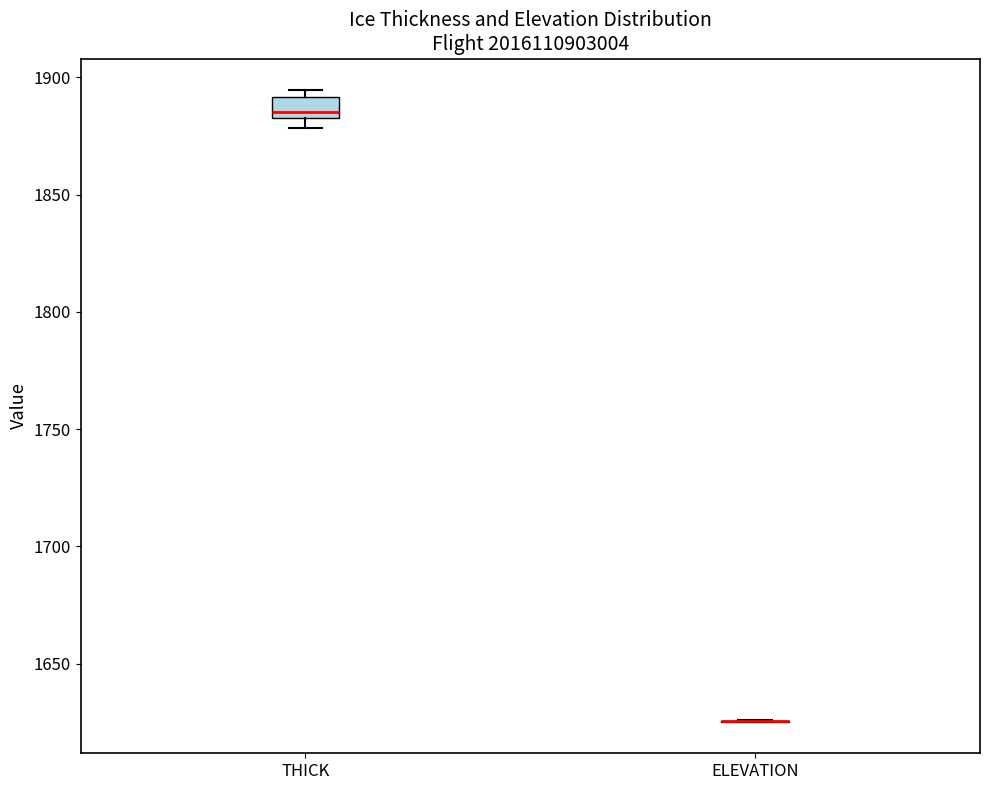

Comparing the boxes themselves (not the whiskers), which one is the tallest?

THICK